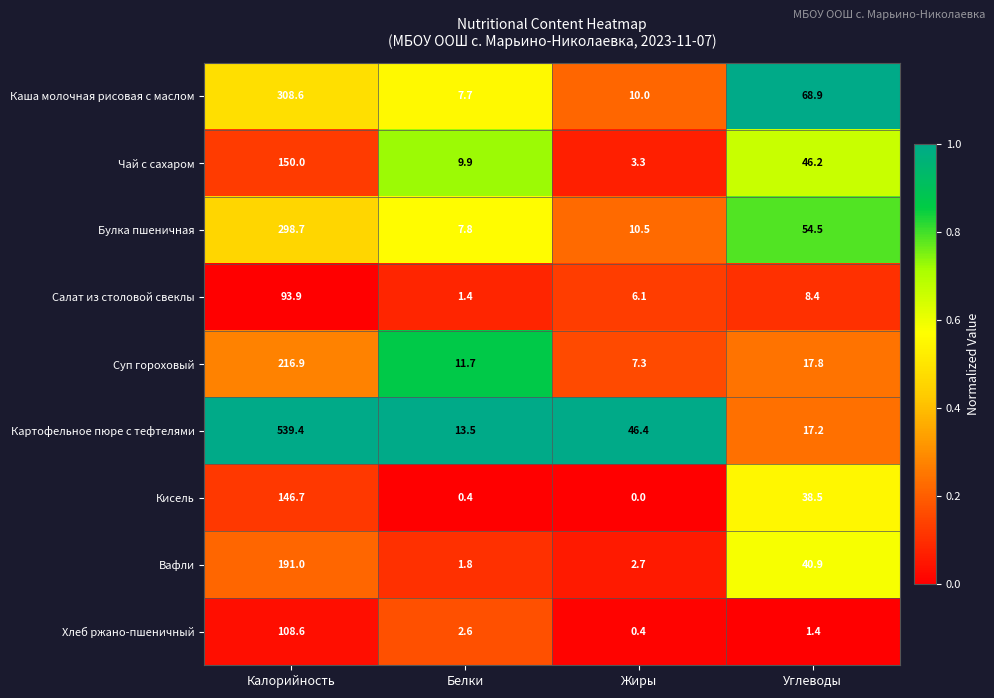

What is the difference between the highest and lowest values at Углеводы?

67.5